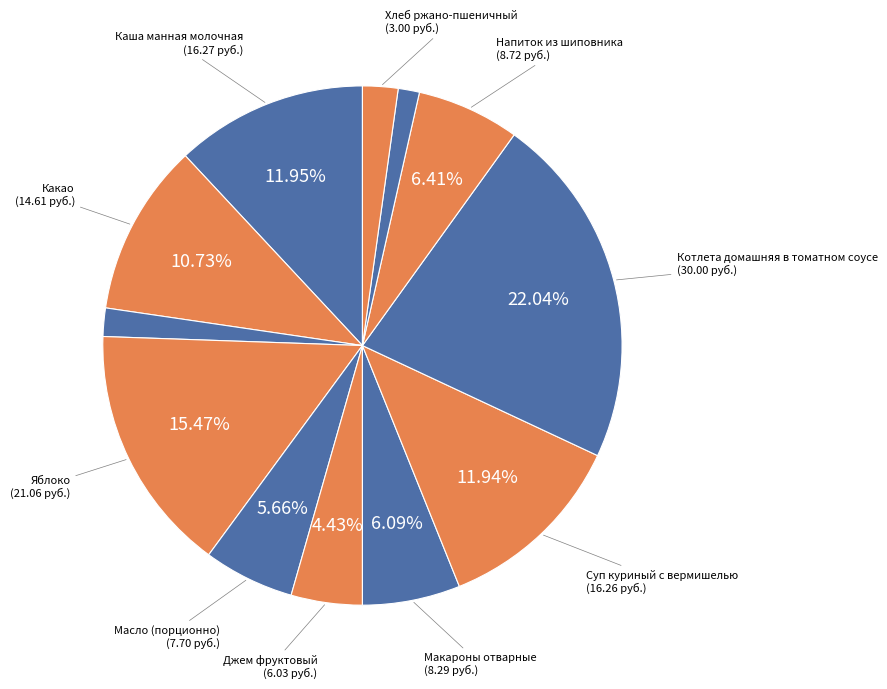

What is the largest slice in the pie chart?

Котлета домашняя в томатном соусе